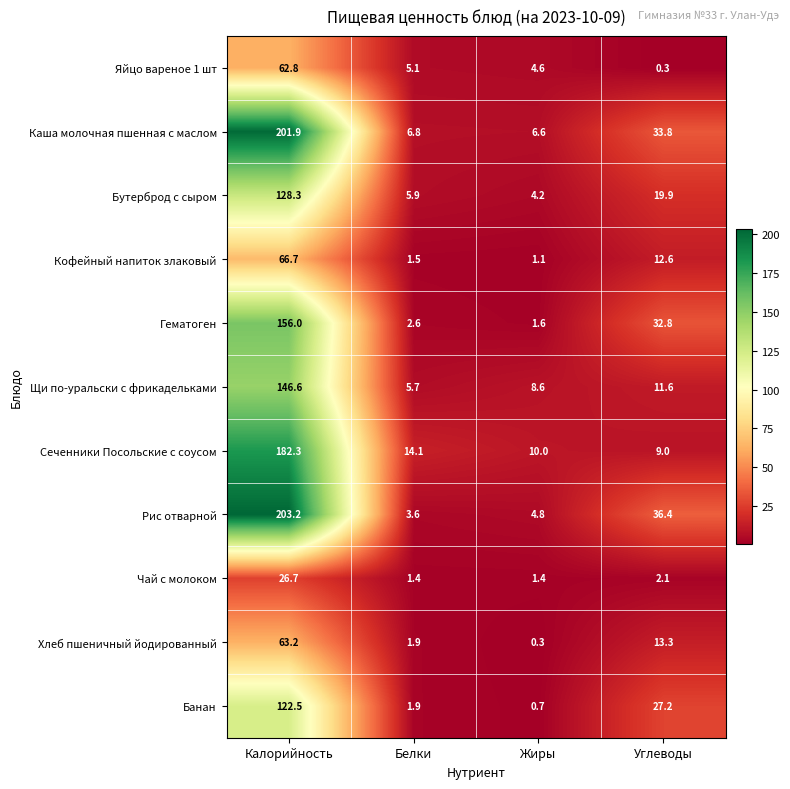

The value of Чай с молоком at Жиры is 0.8. True or false?

False